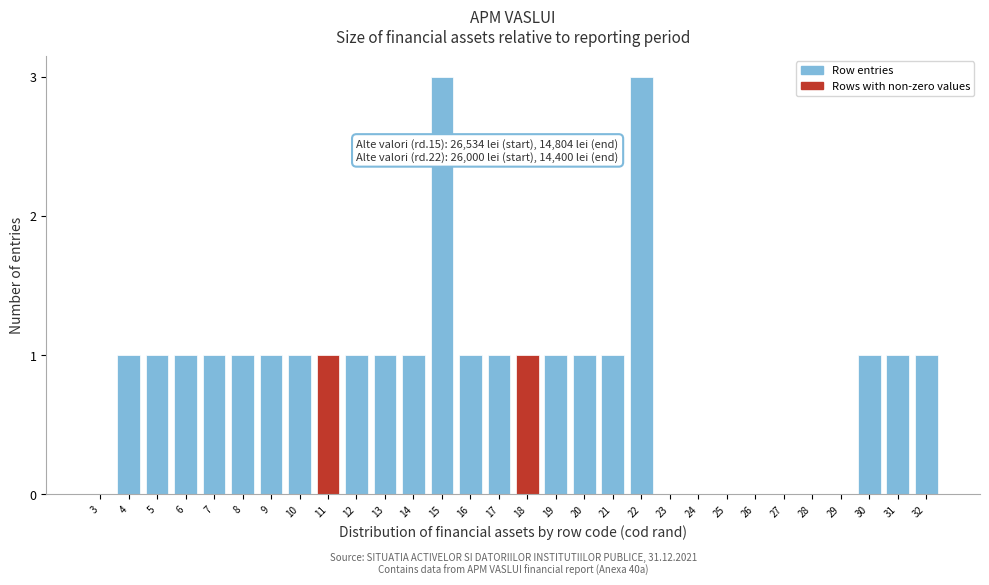

Reading left to right, what are all the values shown in this chart?

3=0	4=1	5=1	6=1	7=1	8=1	9=1	10=1	11=1	12=1	13=1	14=1	15=3	16=1	17=1	18=1	19=1	20=1	21=1	22=3	23=0	24=0	25=0	26=0	27=0	28=0	29=0	30=1	31=1	32=1